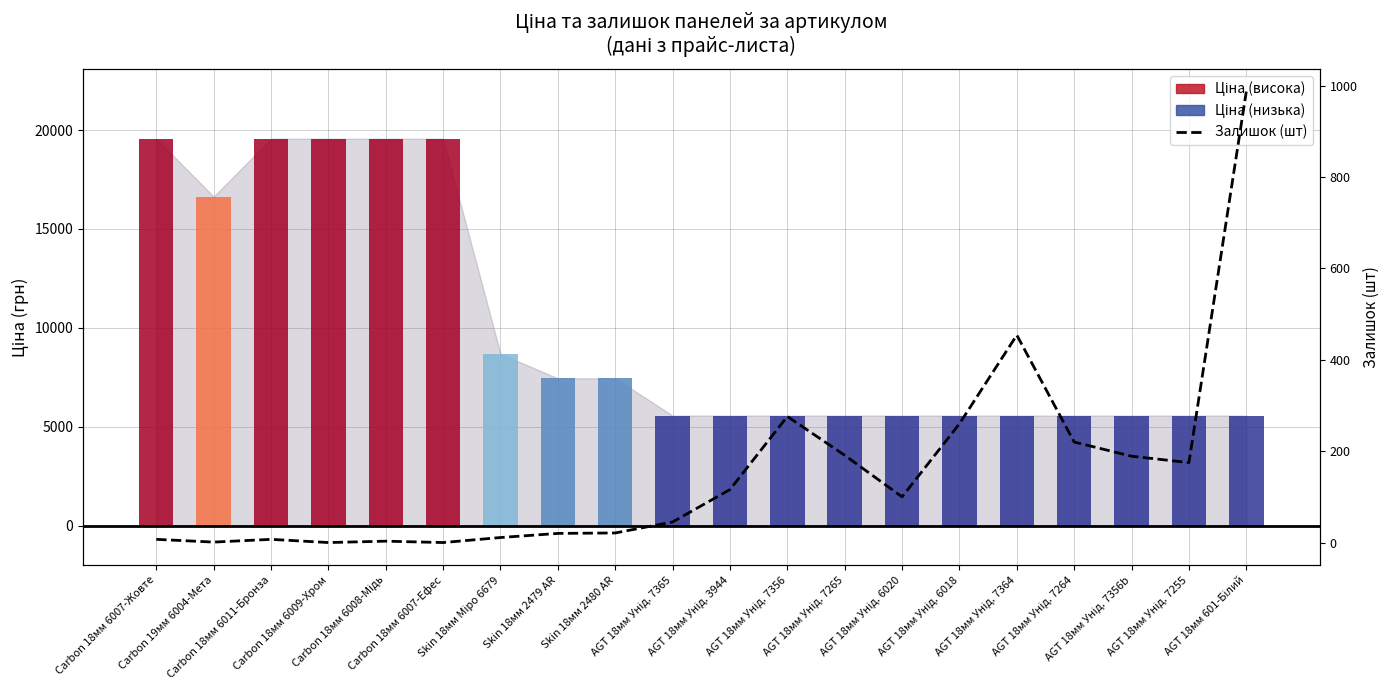

At Carbon 18мм 6009-Хром, list the series in order from largest to smallest.

Ціна, Залишок (шт)